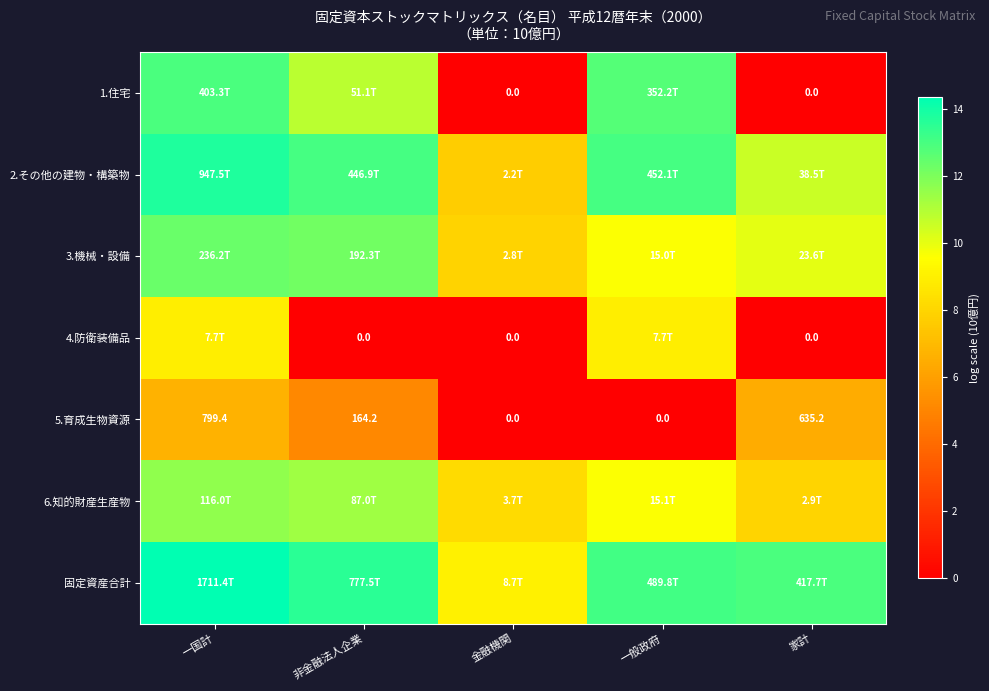

At which label is 5.育成生物資源 closest to 399?

非金融法人企業